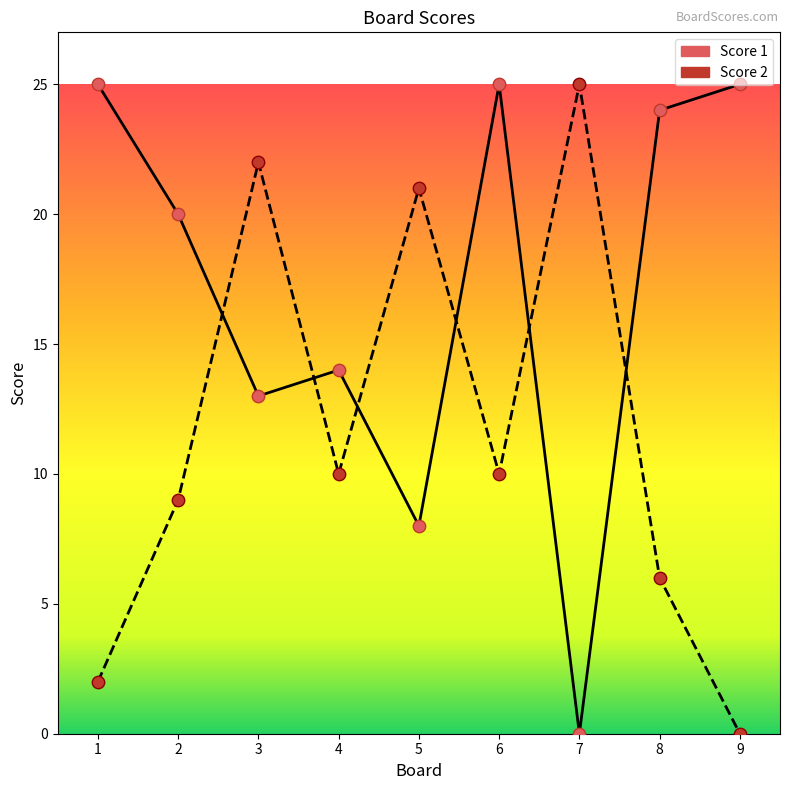

Which series has the largest total across all categories?

Score 1